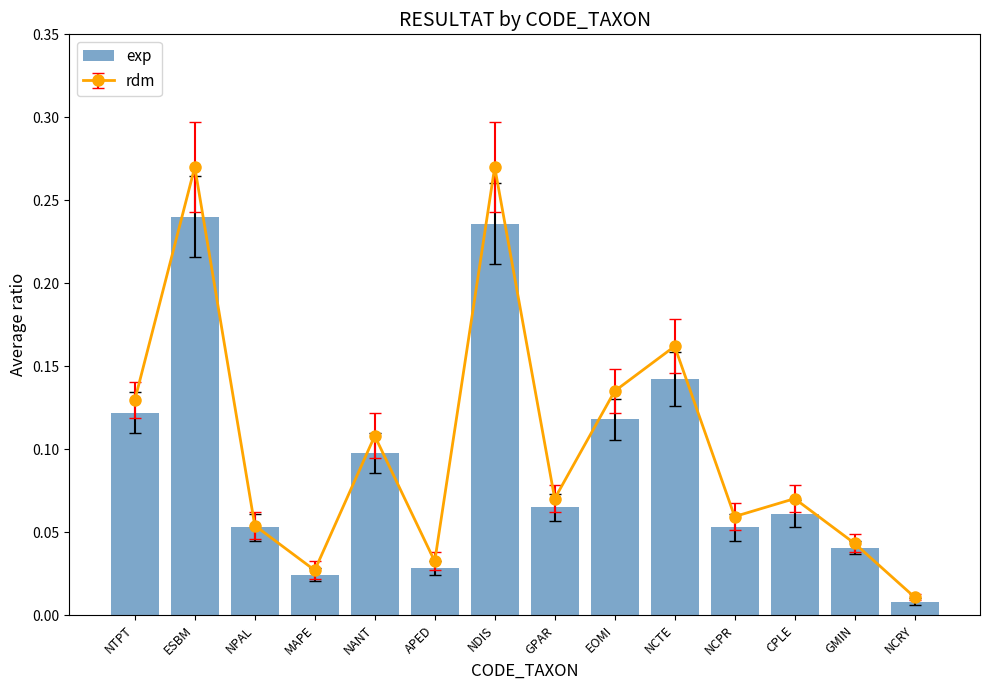

List the labels in order of value, smallest first.

NCRY, MAPE, APED, GMIN, NPAL, NCPR, CPLE, GPAR, NANT, EOMI, NTPT, NCTE, NDIS, ESBM